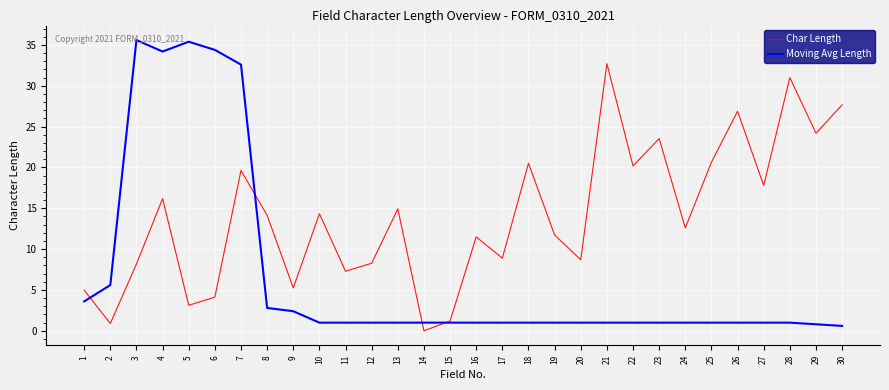

List the series in order of their peak value, highest first.

Moving Avg Length, Char Length